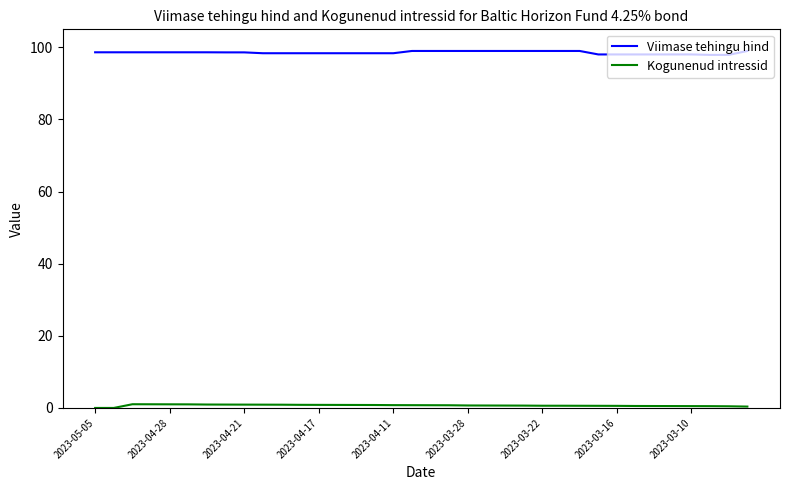

Which series has the widest spread of values?

Viimase tehingu hind